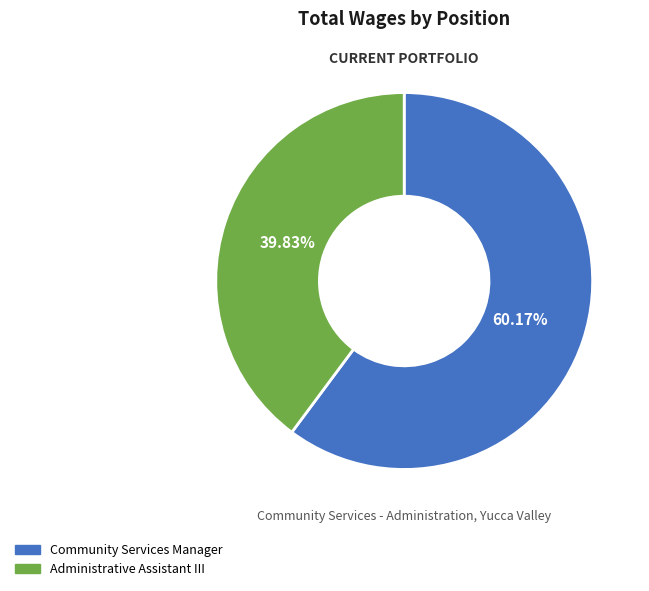

Approximately how many times larger is the value at Community Services Manager compared to Administrative Assistant III?

1.5